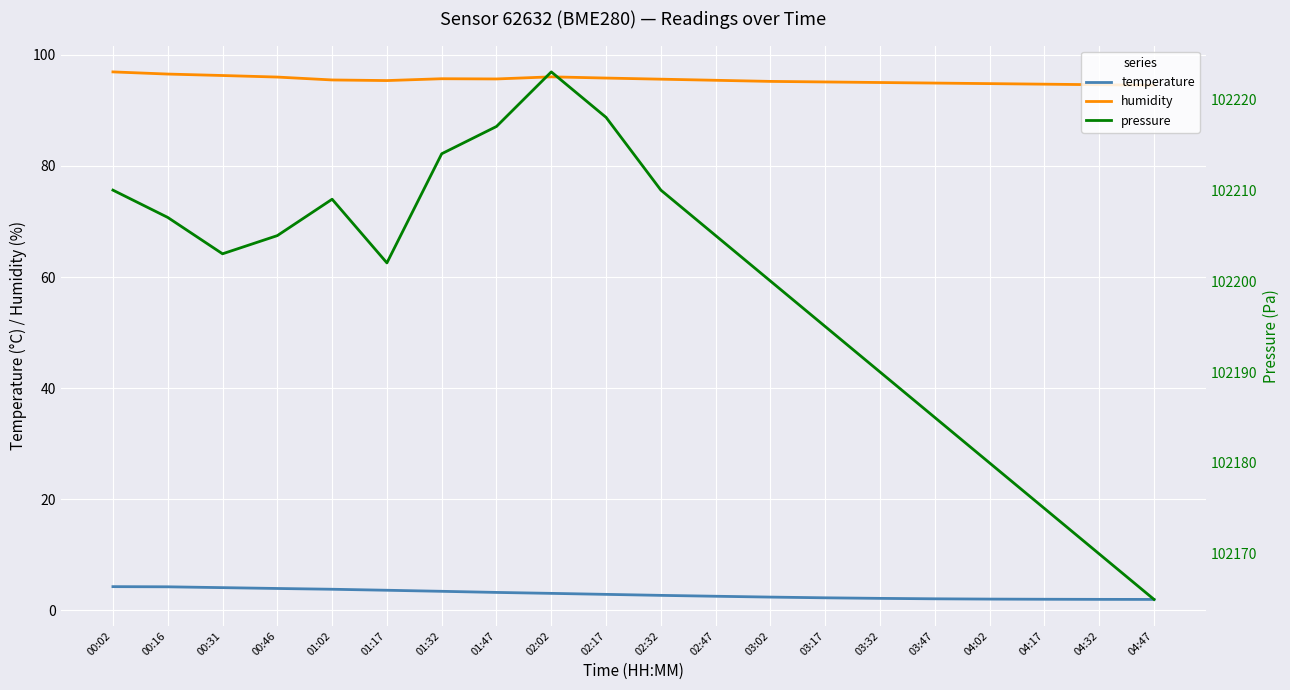

At which label is temperature closest to 3?

02:02